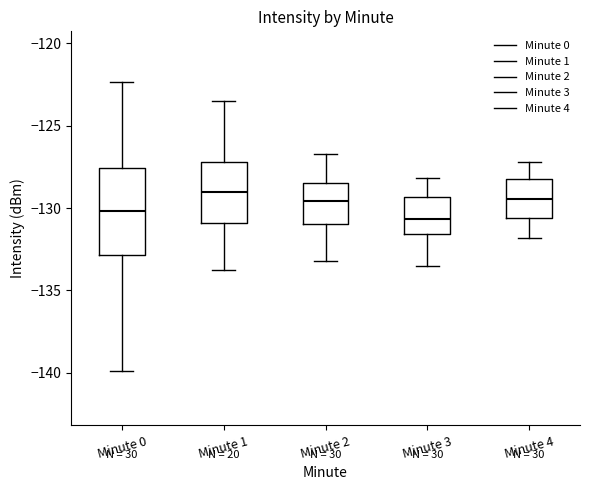

Where does the upper whisker of the box for Minute 3 end on the y-axis? The values are not printed on the chart, so give them approximately, as read against the axis.

-128.0